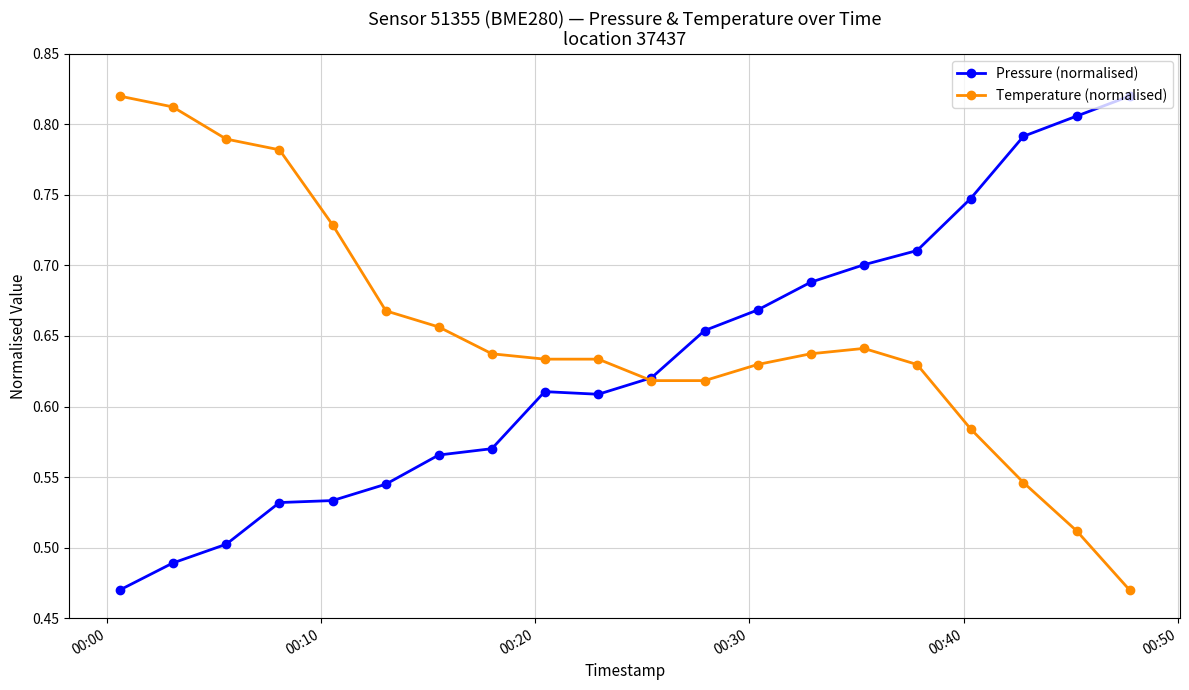

True or false: Pressure (normalised) has more than 2 interior local peaks.

False